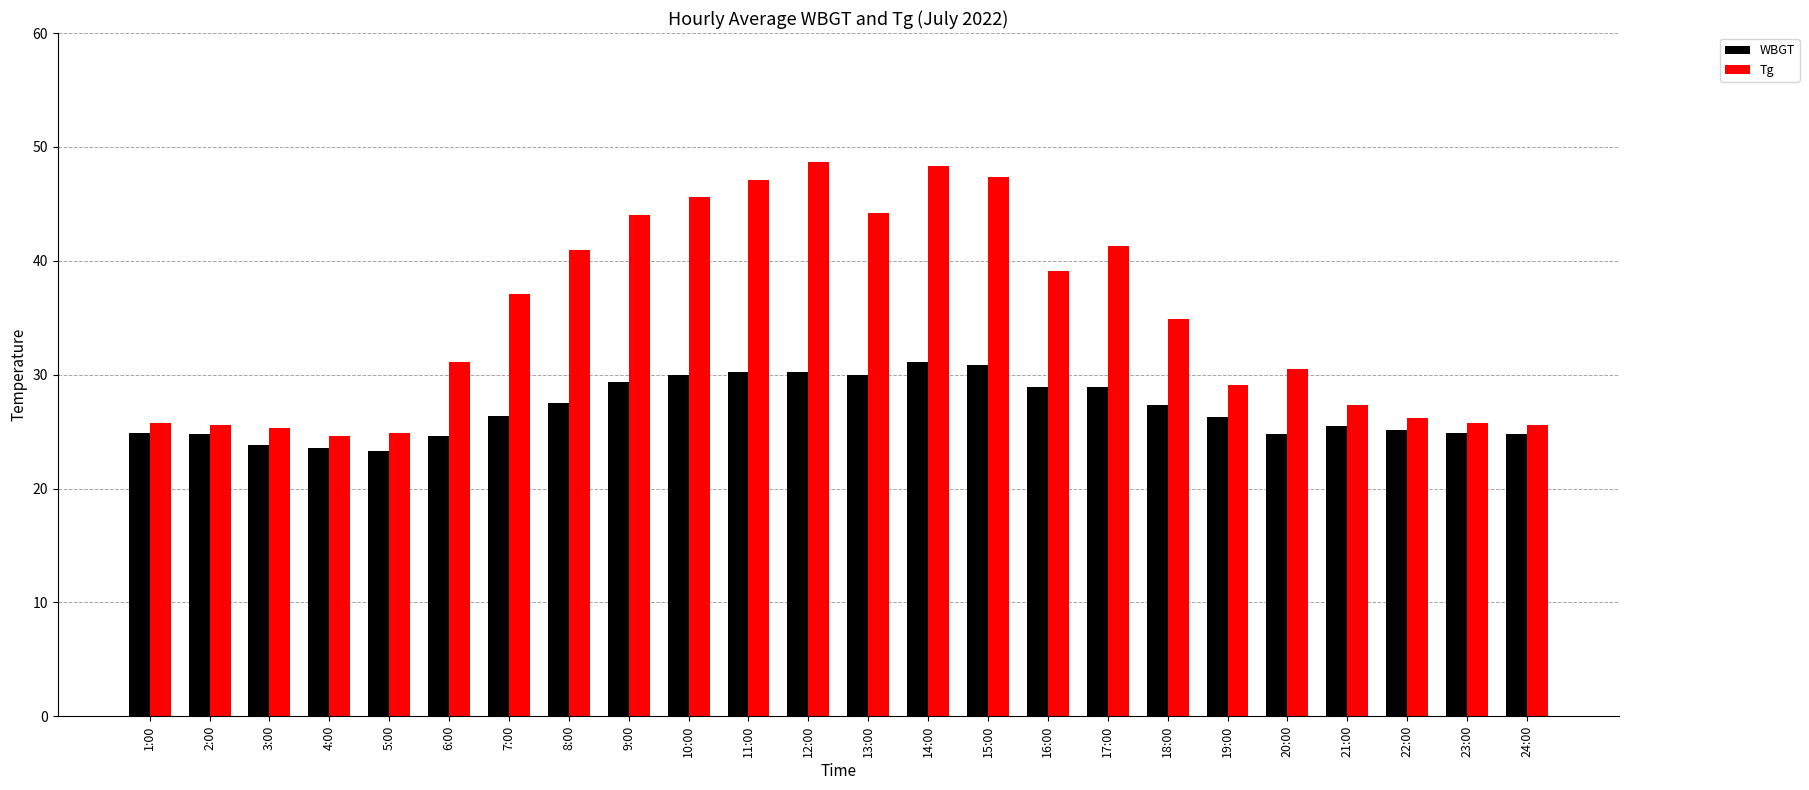

What is the label of the 1st bar from the left?

1:00